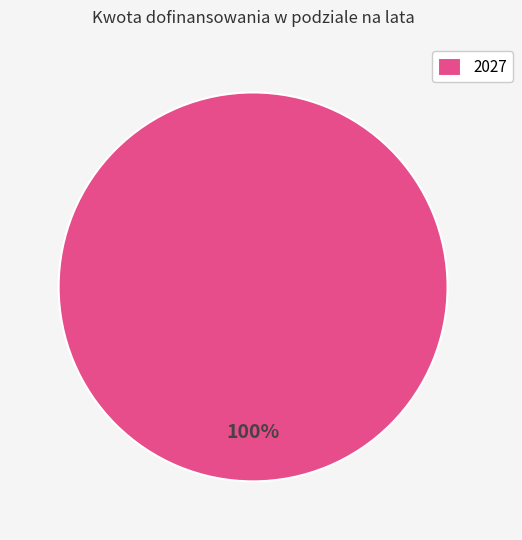

To the nearest percent, what percentage of the pie is 2027?

100%